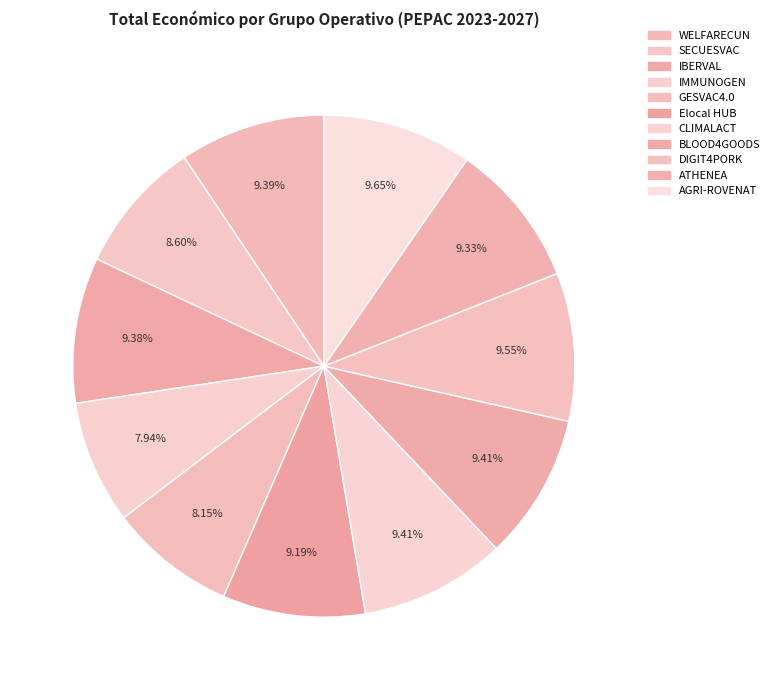

Count the number of slices in the pie.

11